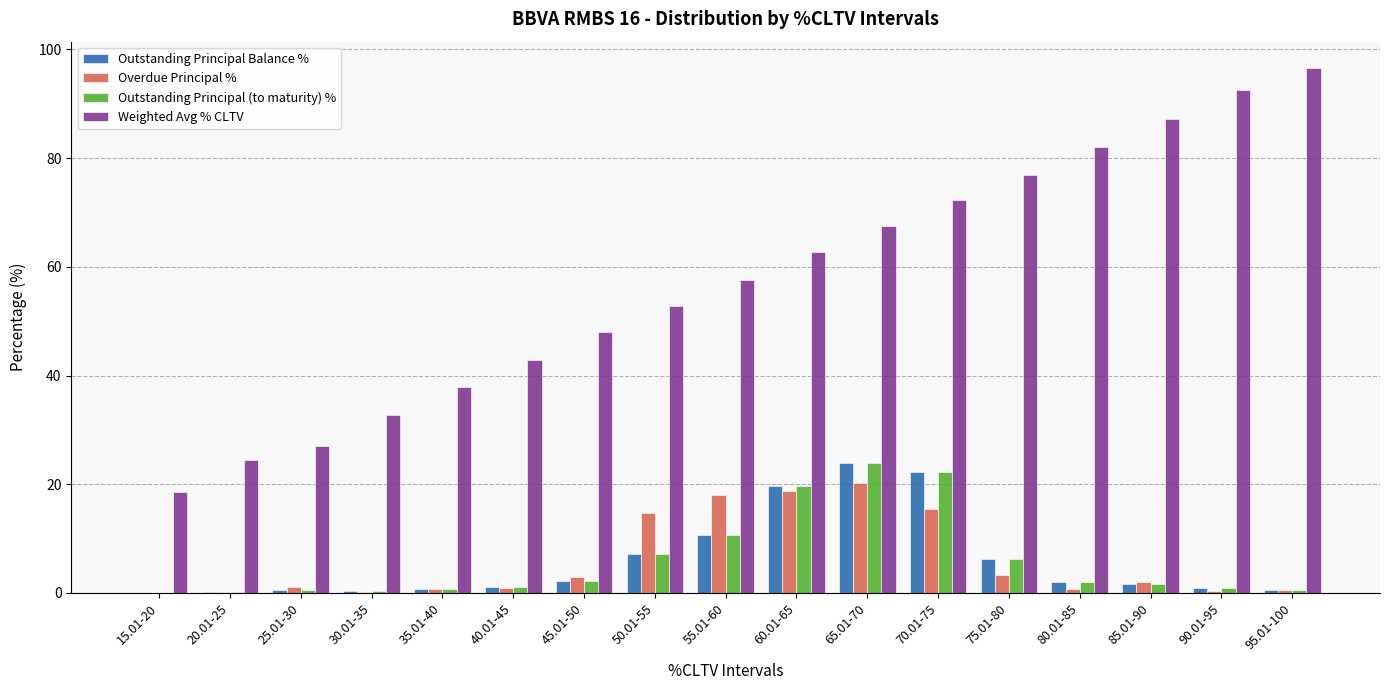

What is the greatest value displayed?

96.6